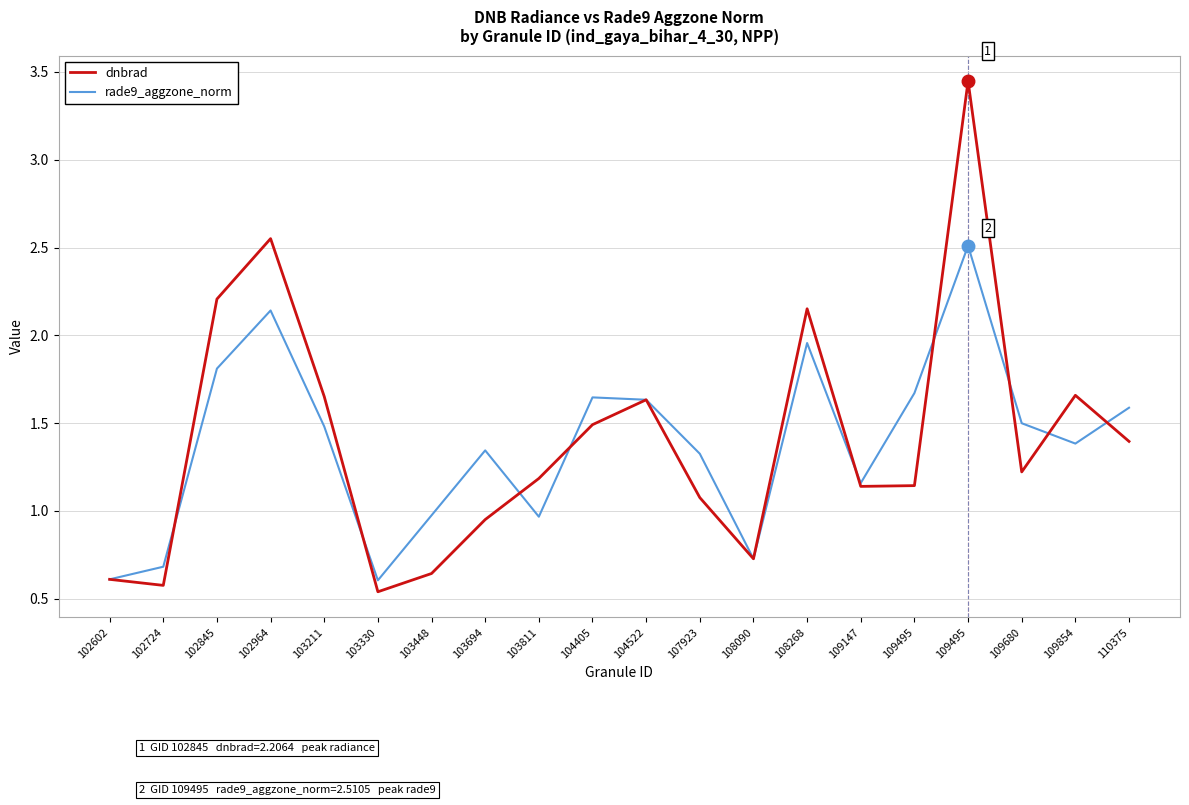

What are all the series names shown in the legend?

dnbrad, rade9_aggzone_norm